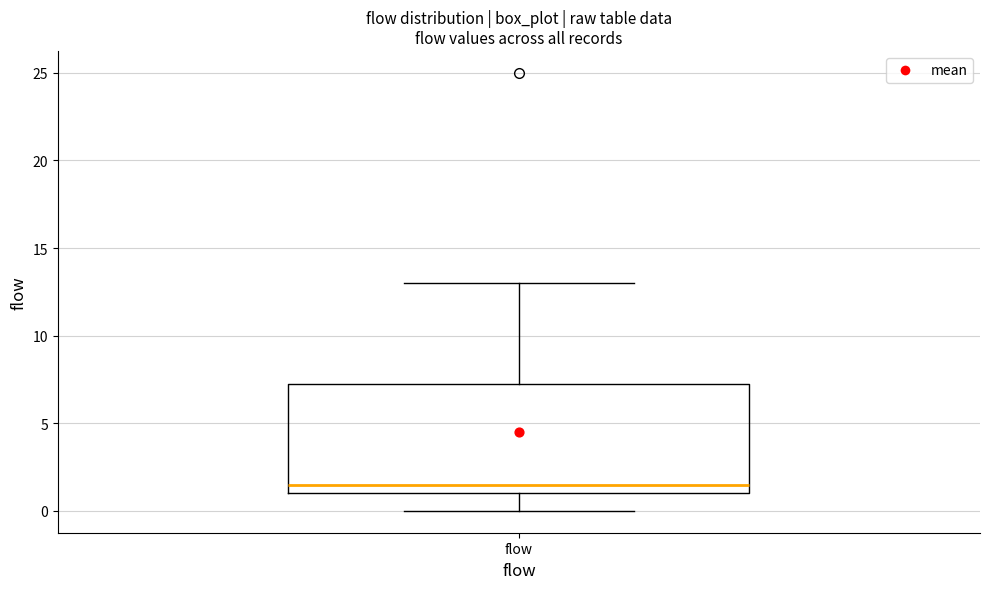

Transcribe this box plot: give where the median line is, the range the box spans, and where the two whiskers end, as read against the y-axis. The values are not printed on the chart, so give them approximately, as read against the axis.

median 1.5, box 1.0 to 7.5, whiskers 0.0 to 13.0